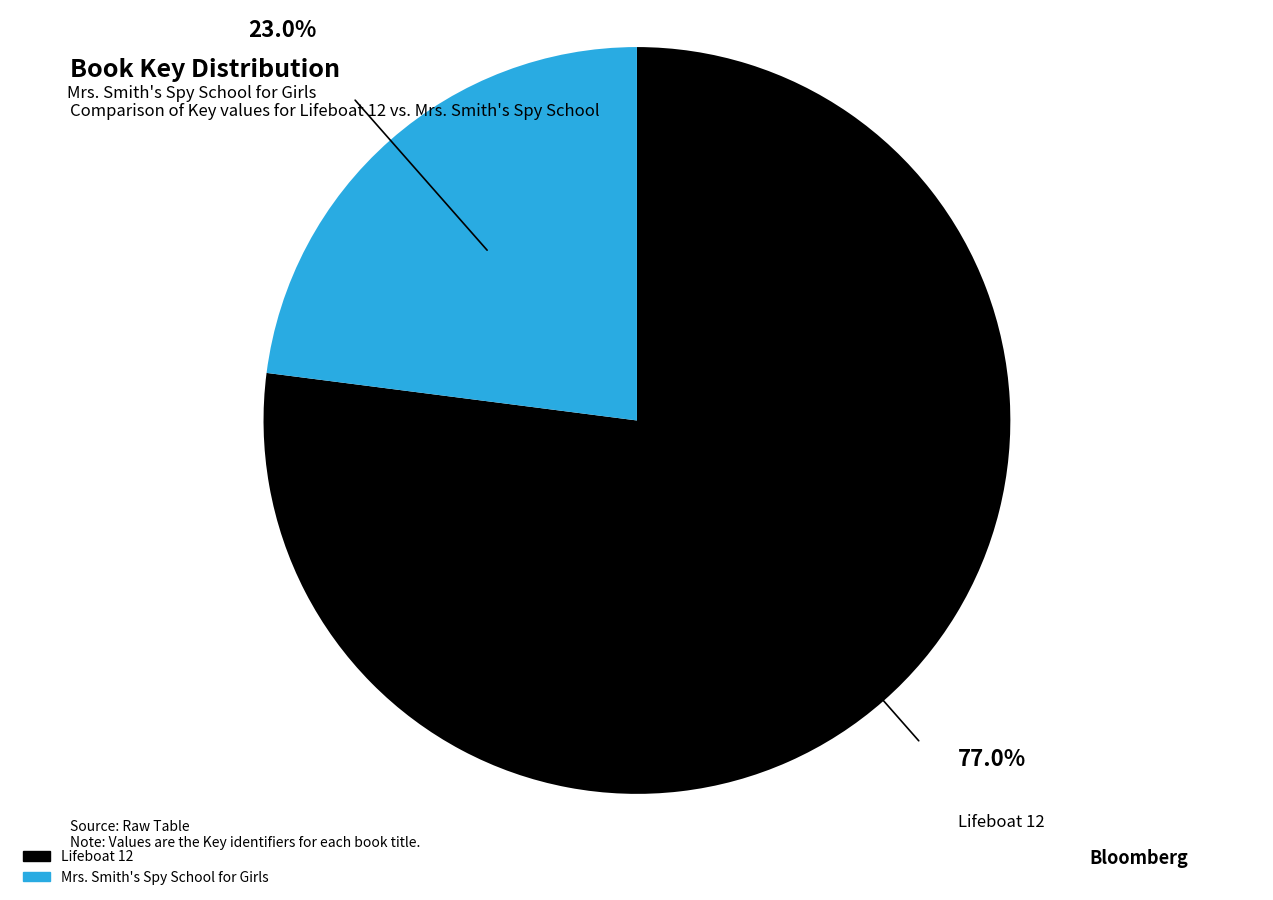

To the nearest percent, what percentage of the pie is Mrs. Smith's Spy School for Girls?

23%